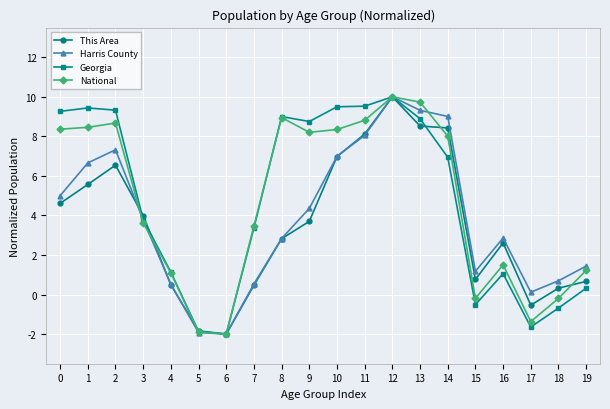

What is the value of the This Area point at the 10th from the left?

3.7